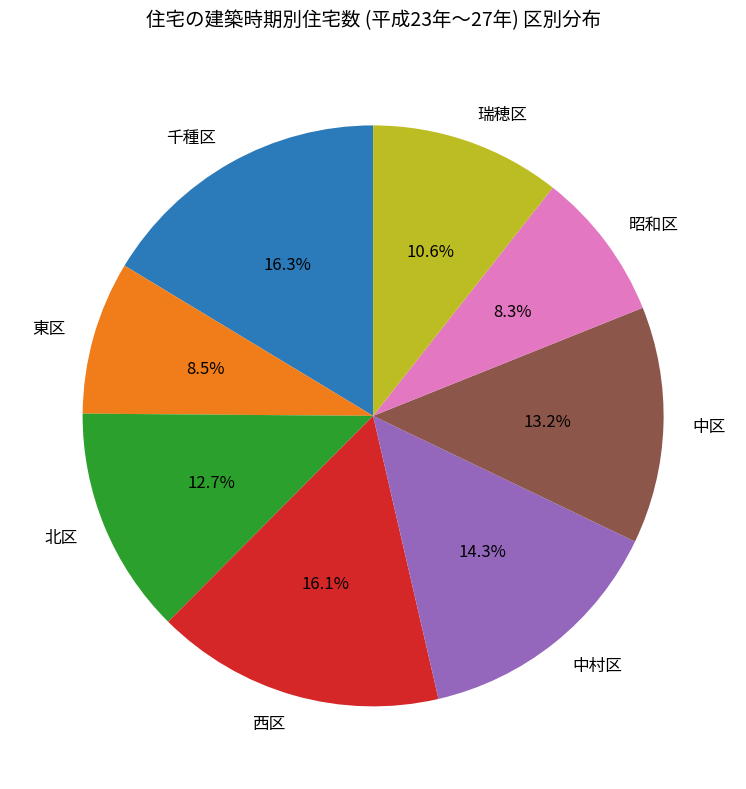

How much of the chart is everything except 西区?

83.9%